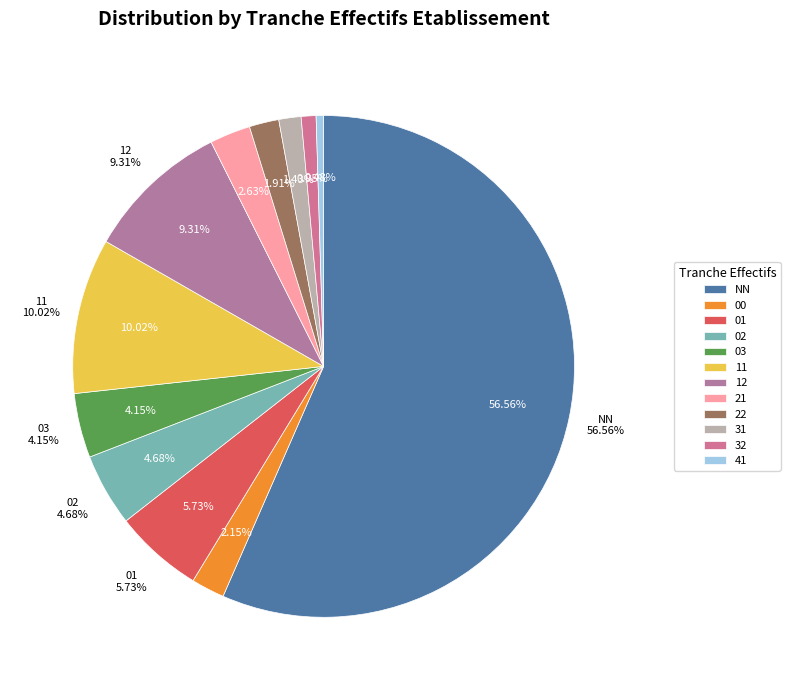

The 32 slice represents 1% of the pie. True or false?

True